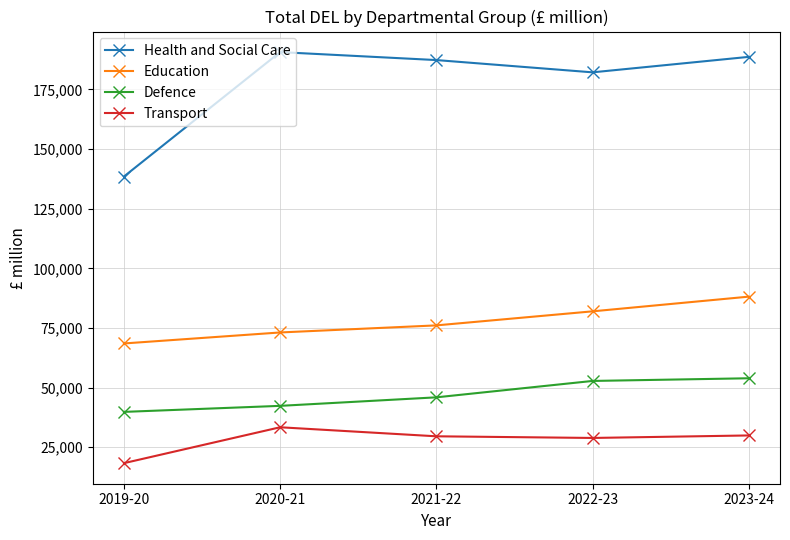

What is the difference between the highest and lowest values at 2023-24?

158652